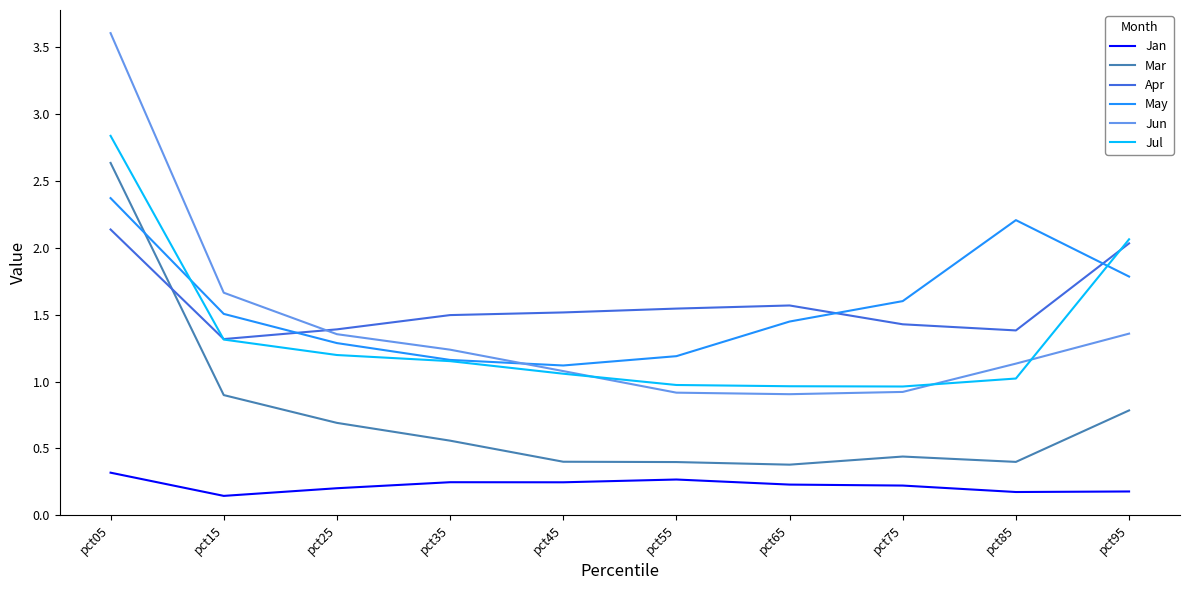

Which series has the largest range (max minus min)?

Jun